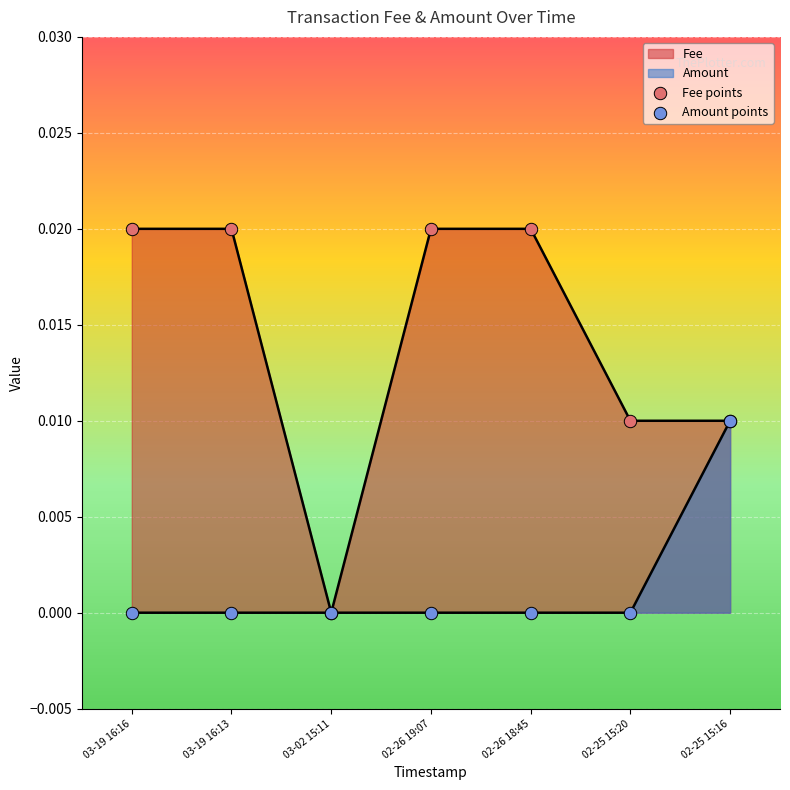

At which category is the sum across all series the highest?

03-19 16:16